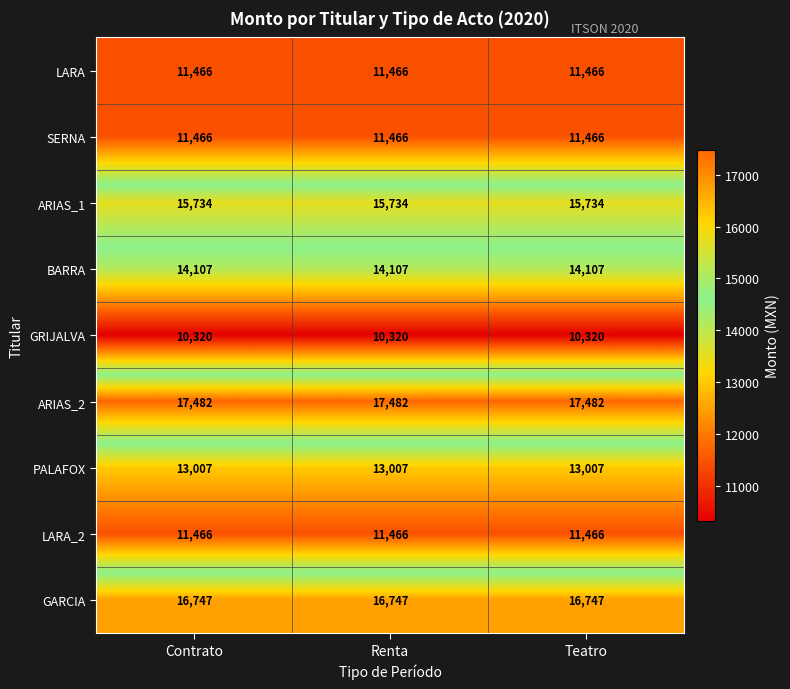

Is it true that GRIJALVA equals 10320 at Teatro?

True